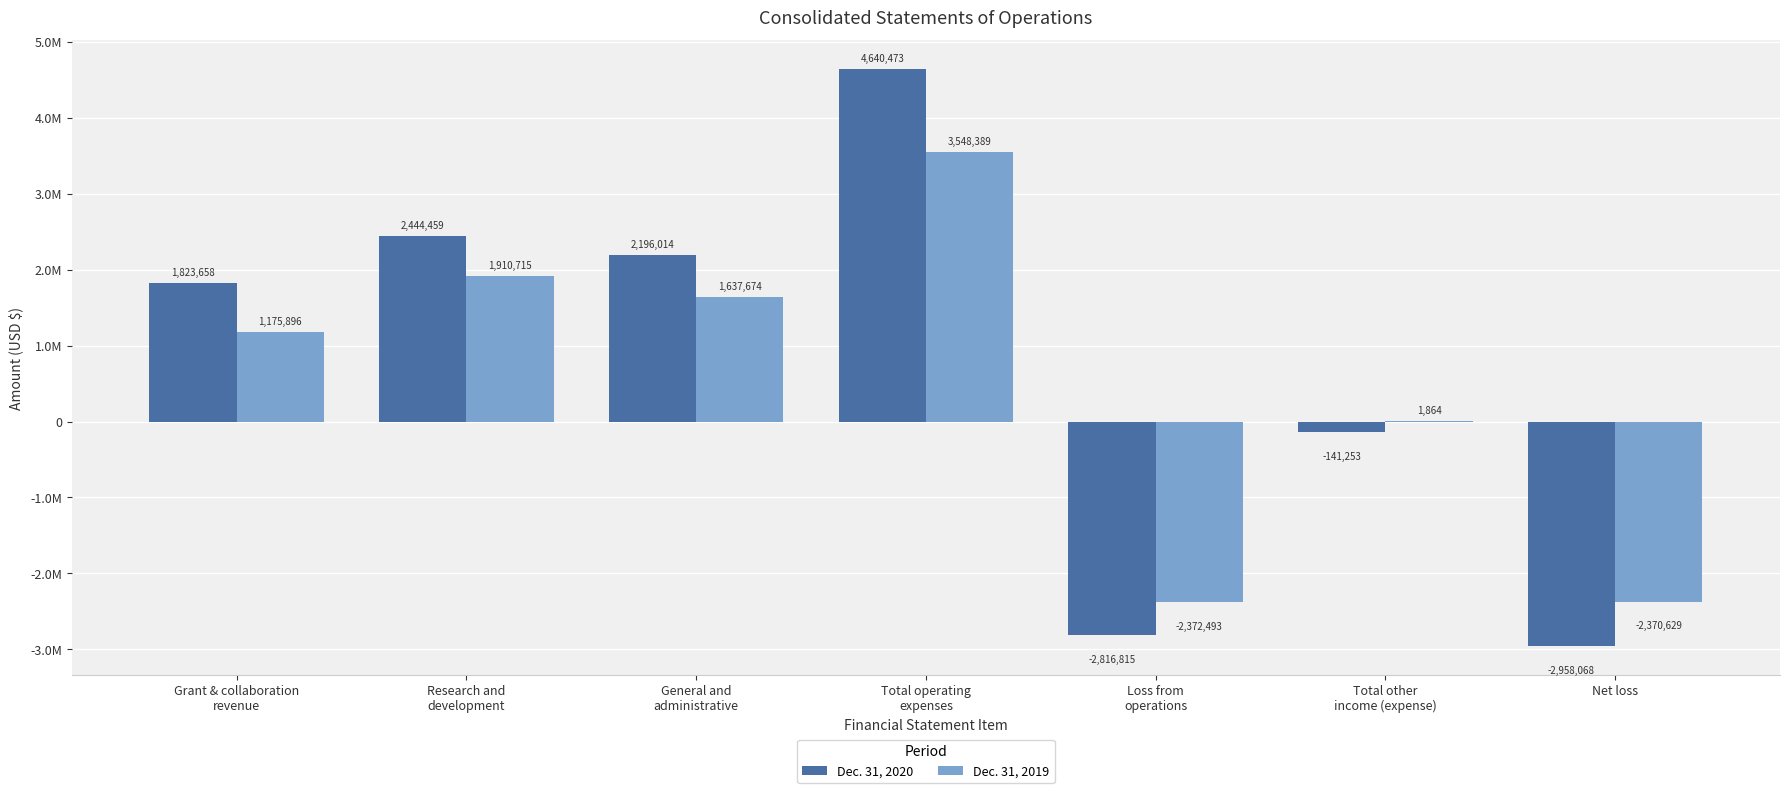

What is the smallest value displayed?

-2958068